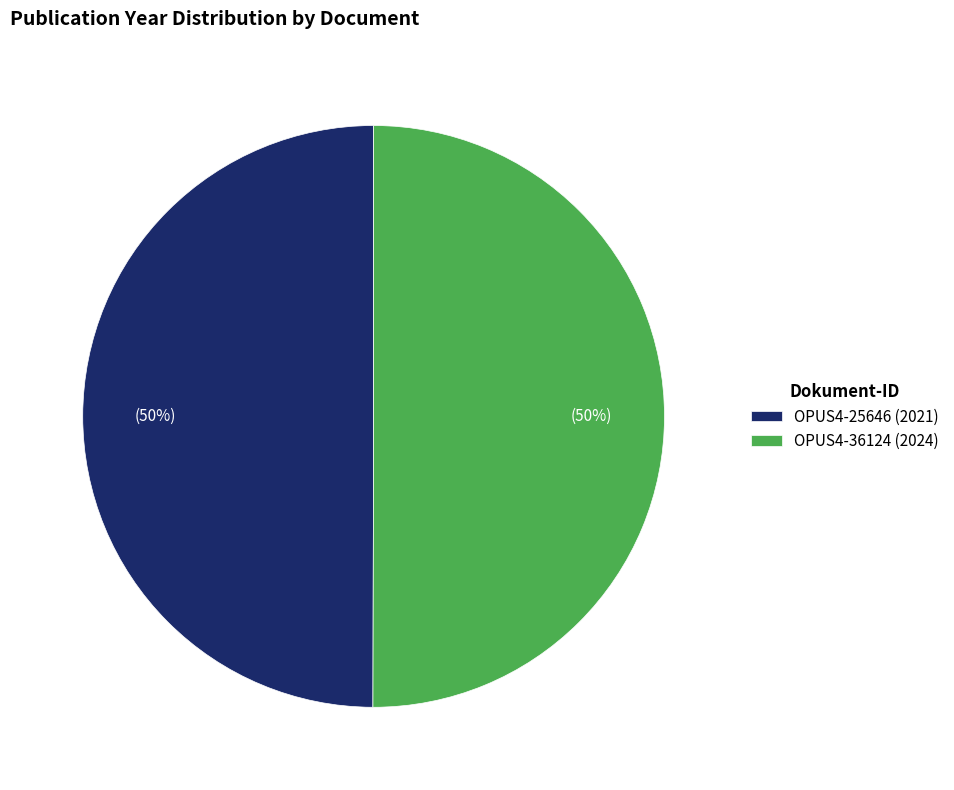

True or false: OPUS4-36124 (2024) accounts for 50% of the total.

True